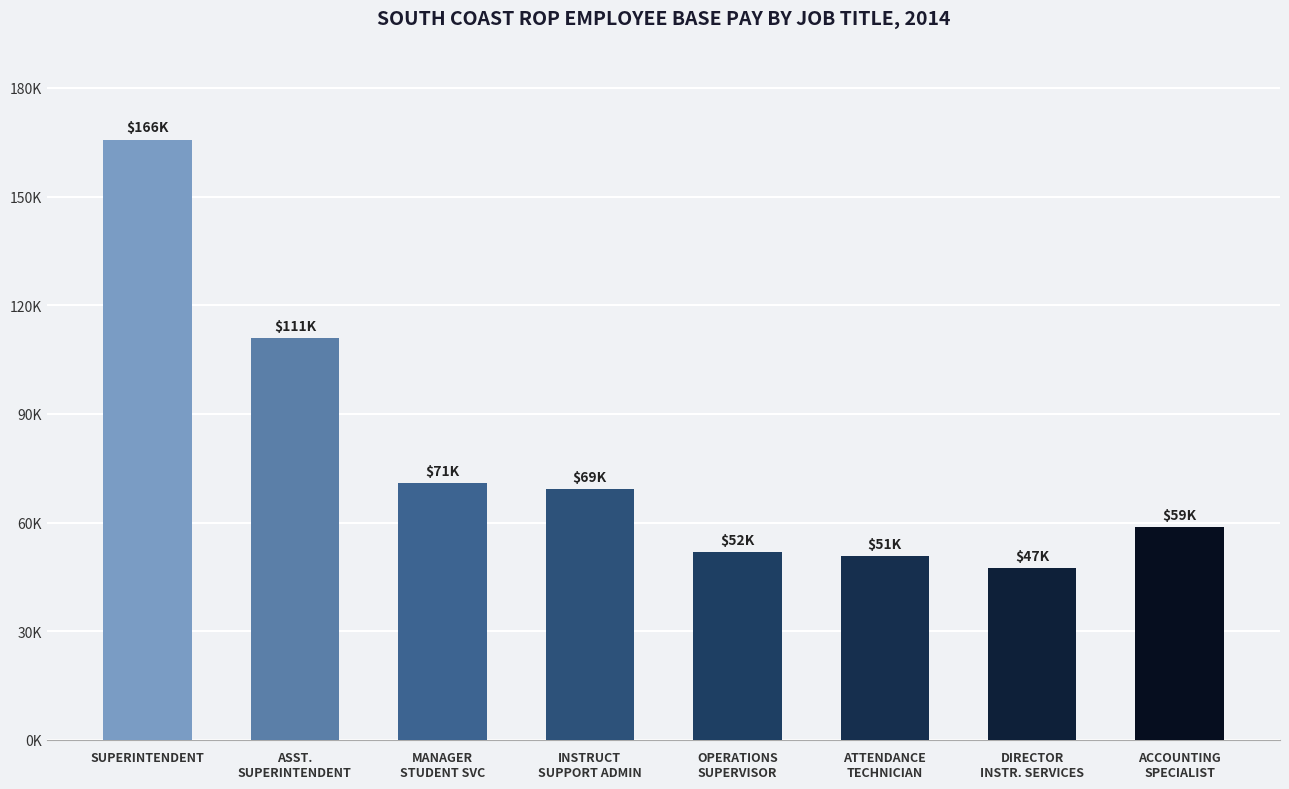

Does the chart contain any negative values?

No